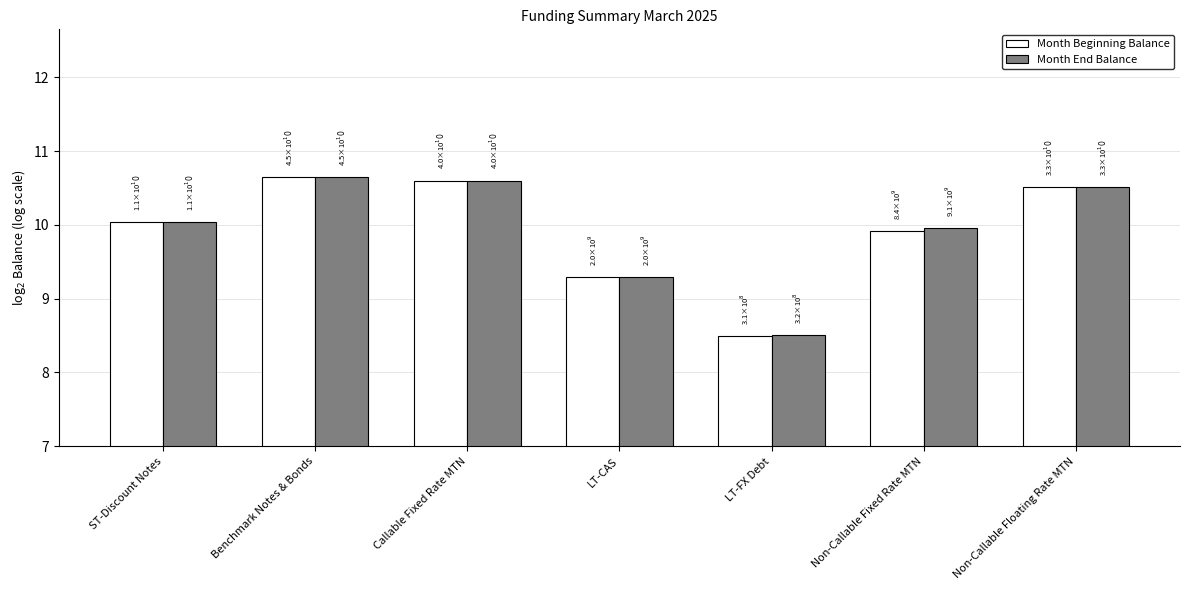

What is the average value of the Month Beginning Balance series?

9.9